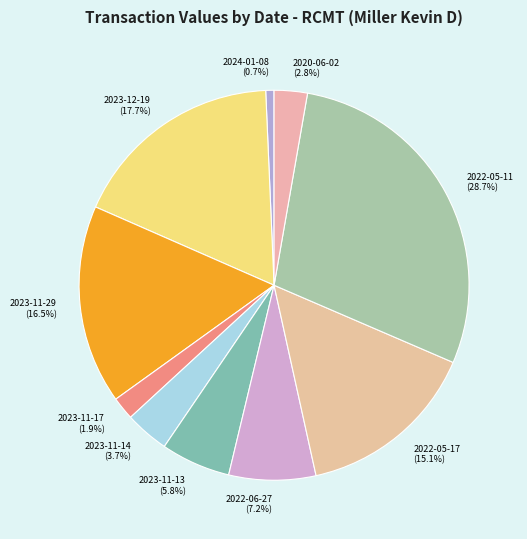

Rank the categories by value from lowest to highest.

2024-01-08, 2023-11-17, 2020-06-02, 2023-11-14, 2023-11-13, 2022-06-27, 2022-05-17, 2023-11-29, 2023-12-19, 2022-05-11